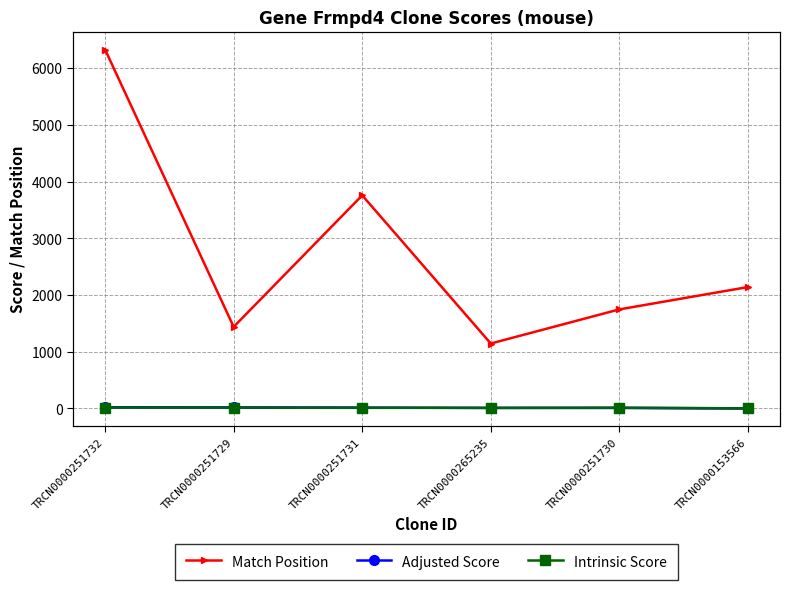

Does the chart have visible grid lines?

Yes